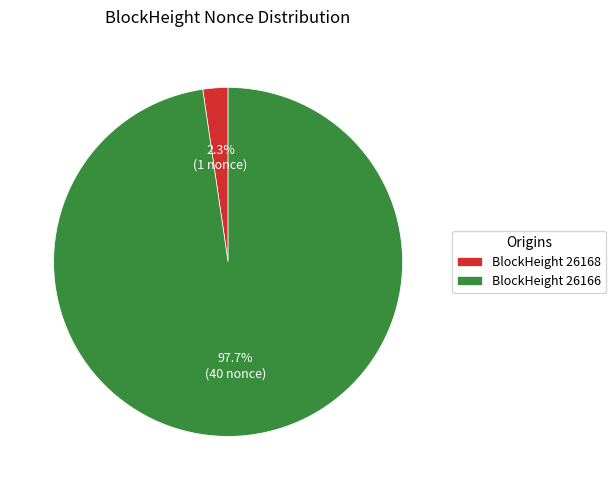

Which has a higher value, BlockHeight 26166 or BlockHeight 26168?

BlockHeight 26166